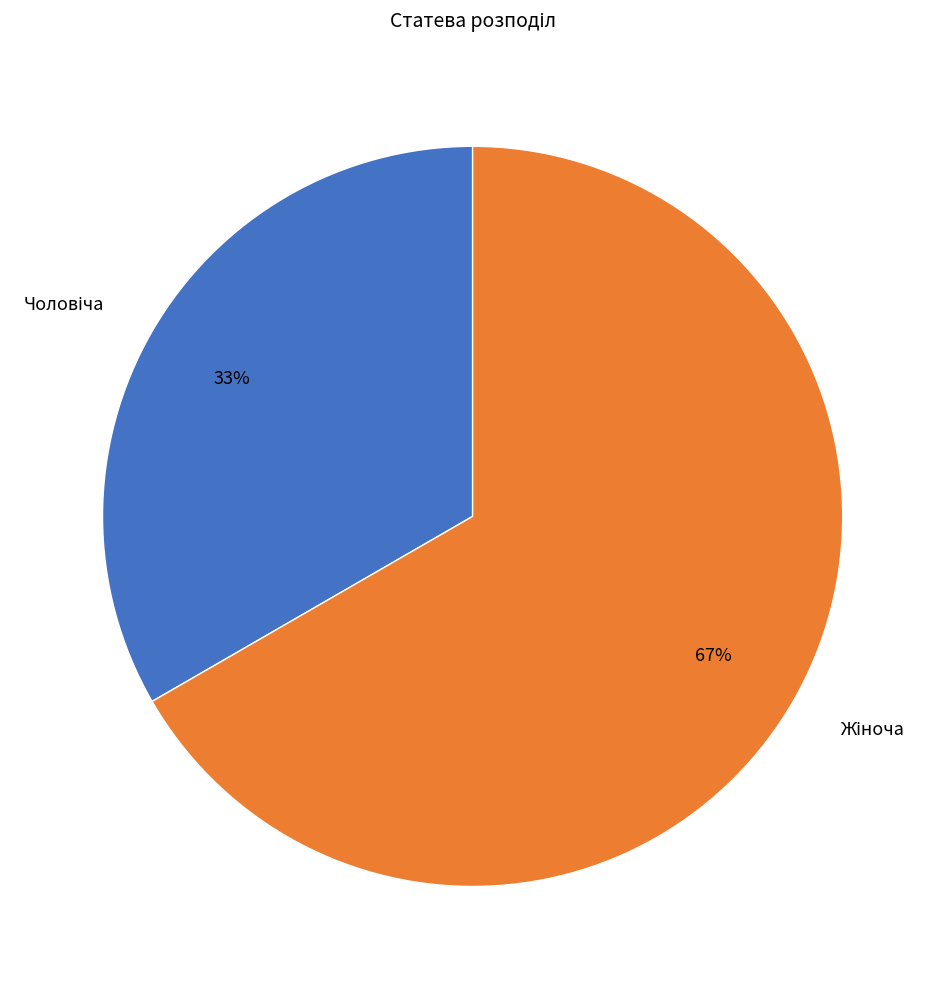

To the nearest percent, what is the average slice percentage?

50%